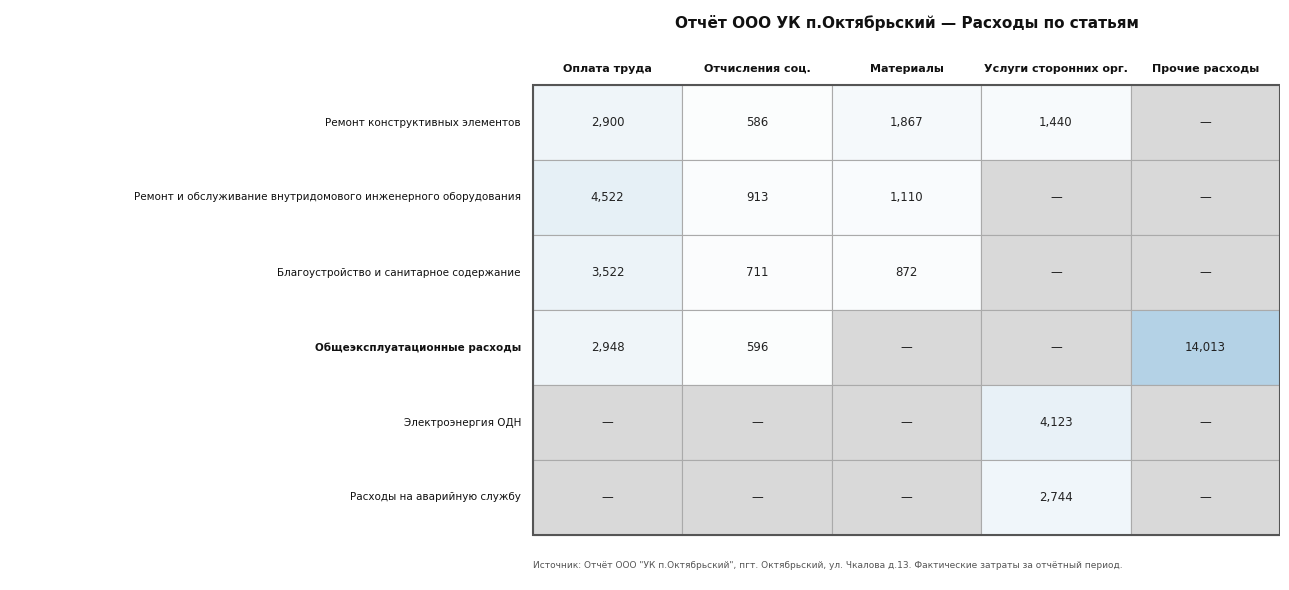

The Благоустройство и санитарное содержание series shows 939.7 at 1. True or false?

False